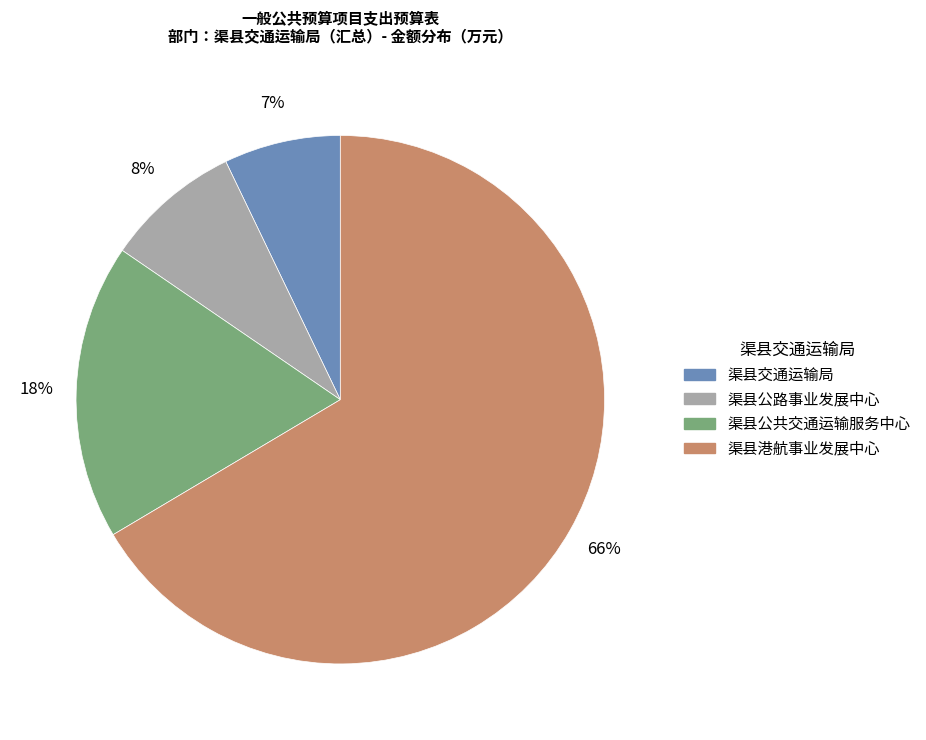

What is the largest slice in the pie chart?

渠县港航事业发展中心